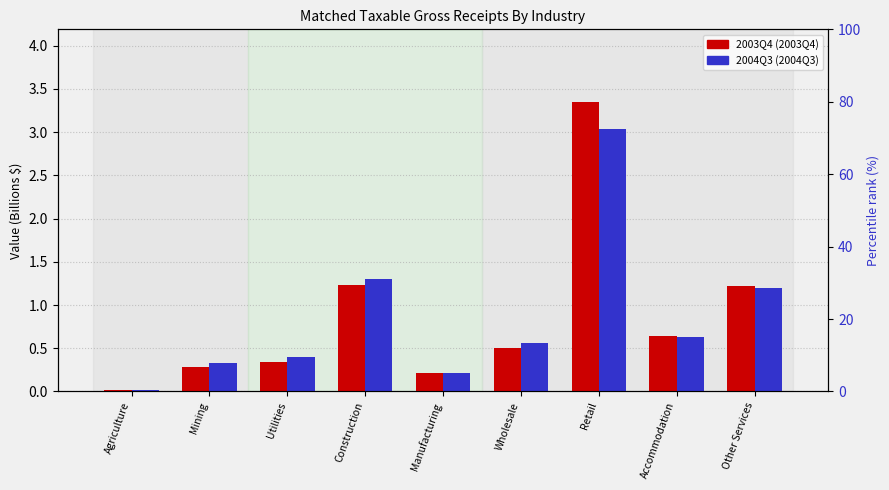

What is the label of the 6th bar from the right?

Construction